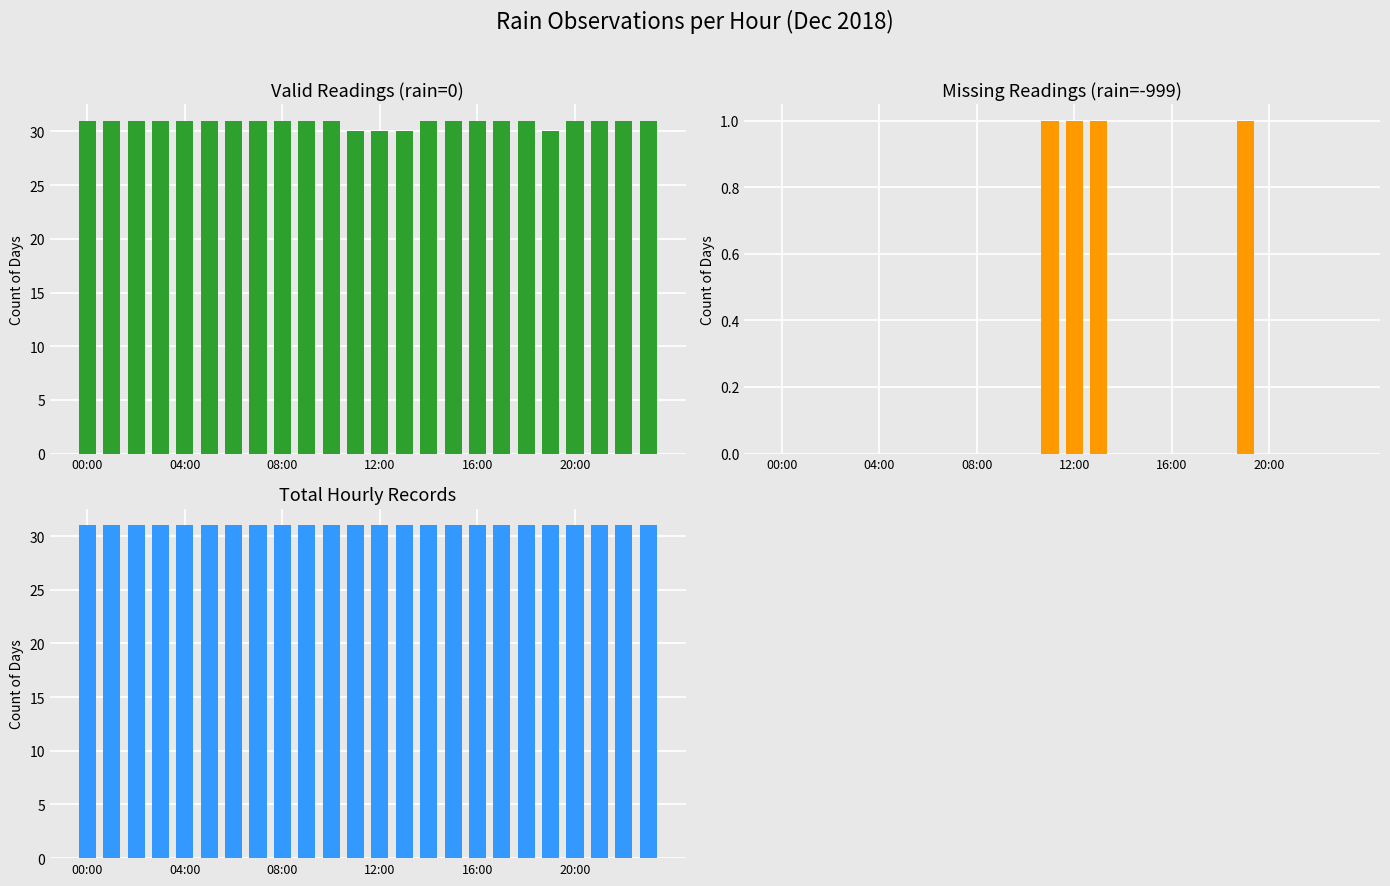

Rank the series at 04:00 from lowest to highest value.

Missing Readings (rain=-999), Valid Readings (rain=0), Total Hourly Records